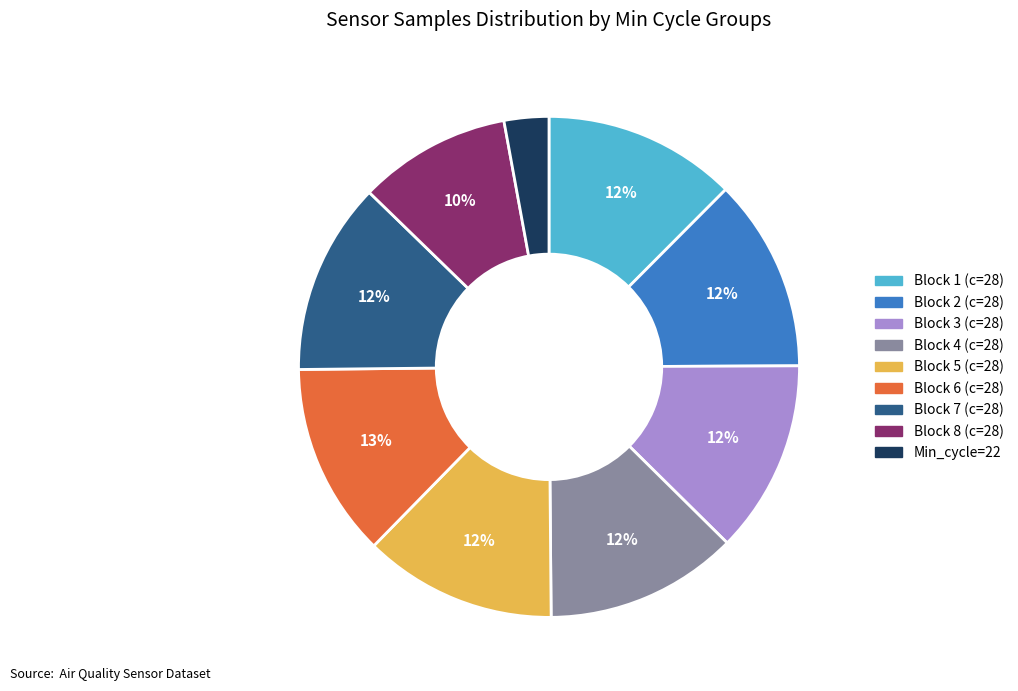

To the nearest percent, what is the difference between the largest and smallest slice percentages?

10%